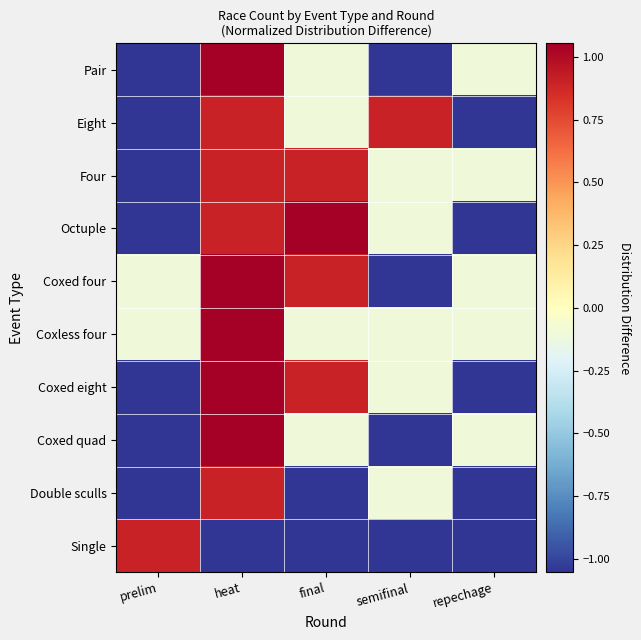

What is the smallest value displayed?

-1.1